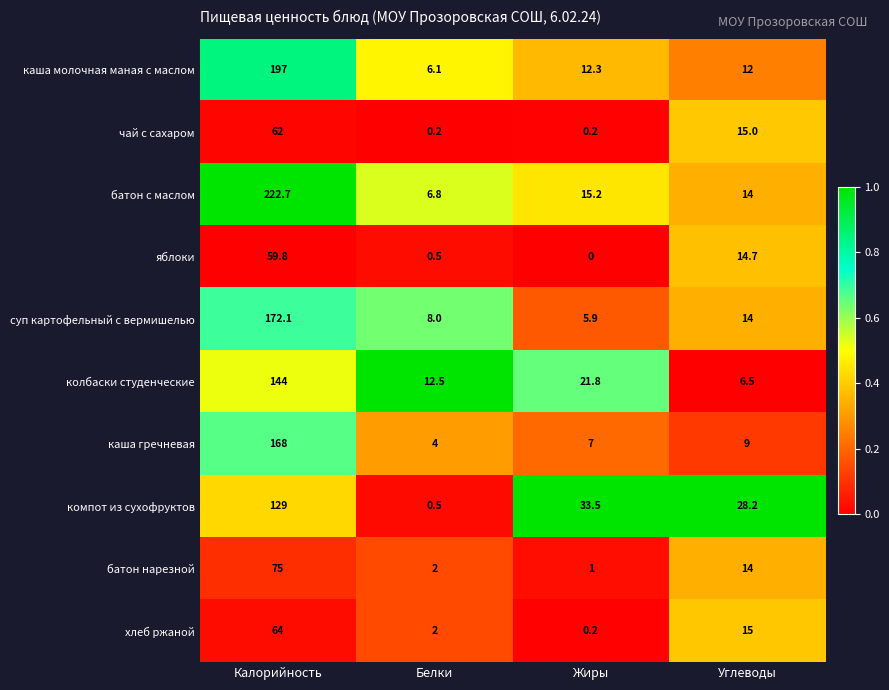

Which series changed the most between Белки and Жиры?

компот из сухофруктов